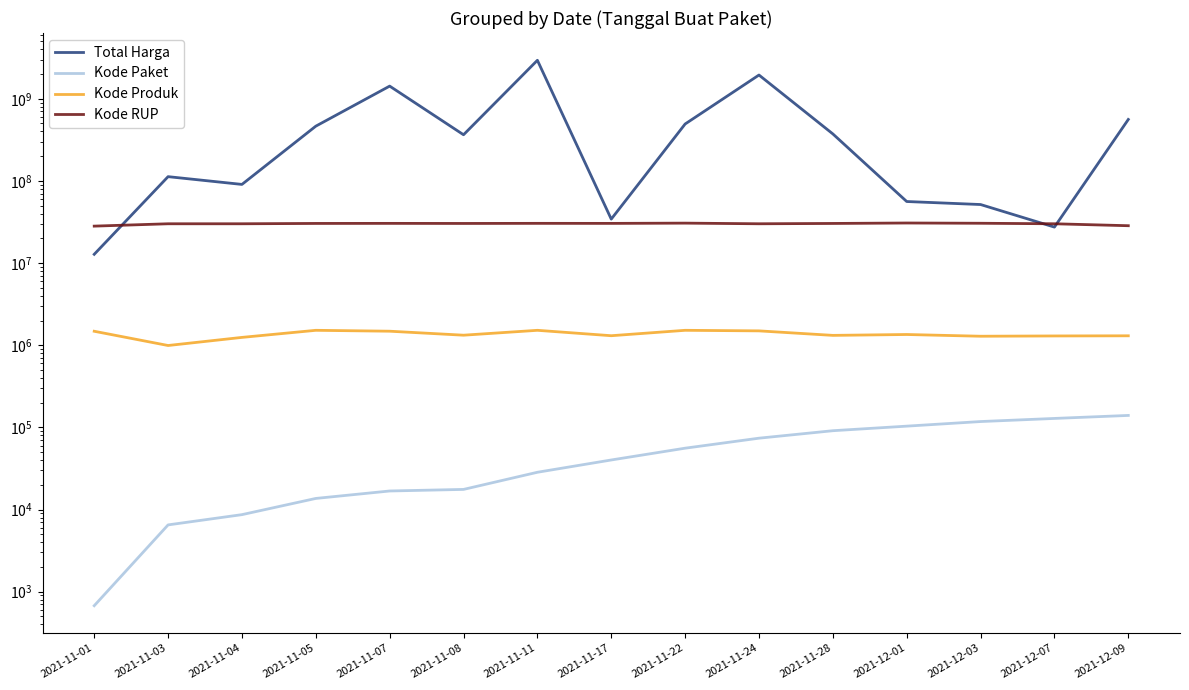

At which label does Kode RUP reach its minimum?

2021-11-01